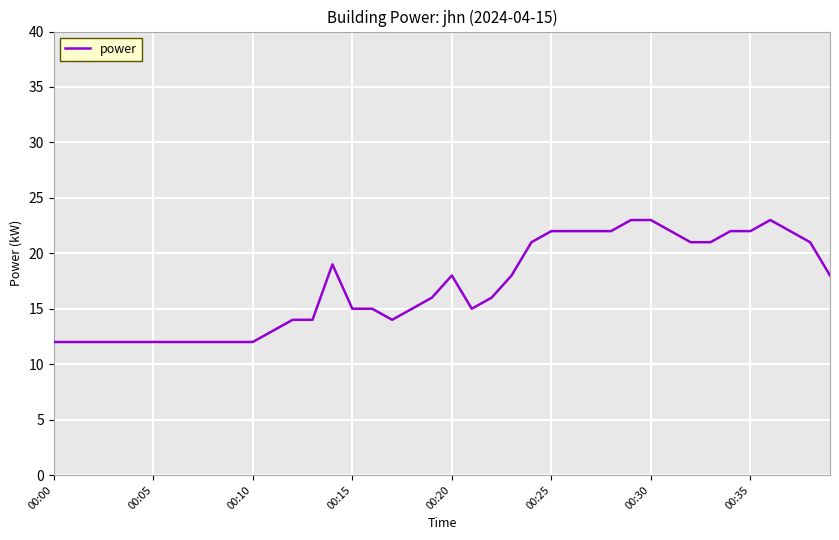

What is the maximum value shown in the chart?

23